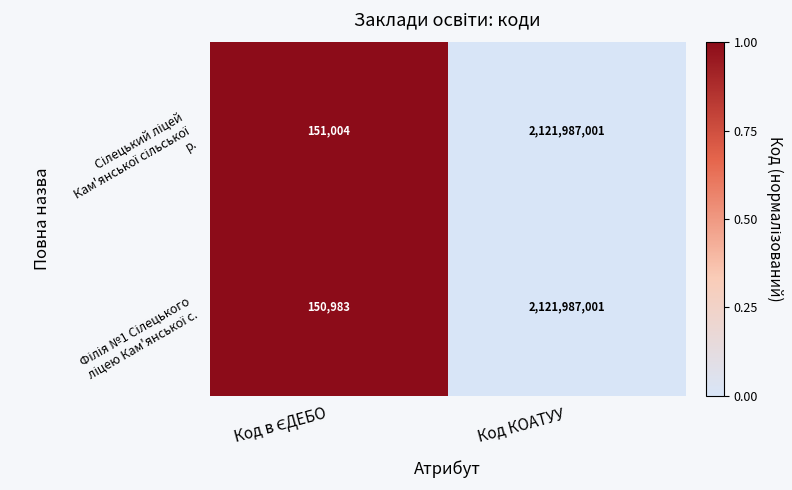

At which category is the sum across all series the highest?

Код КОАТУУ